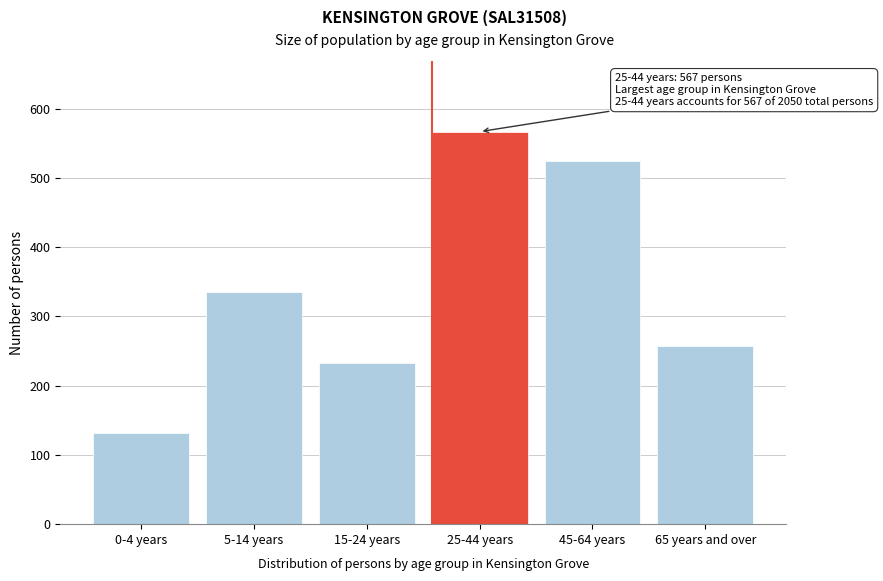

Reading left to right, extract all data points from this chart.

0-4 years=132	5-14 years=335	15-24 years=233	25-44 years=567	45-64 years=525	65 years and over=258